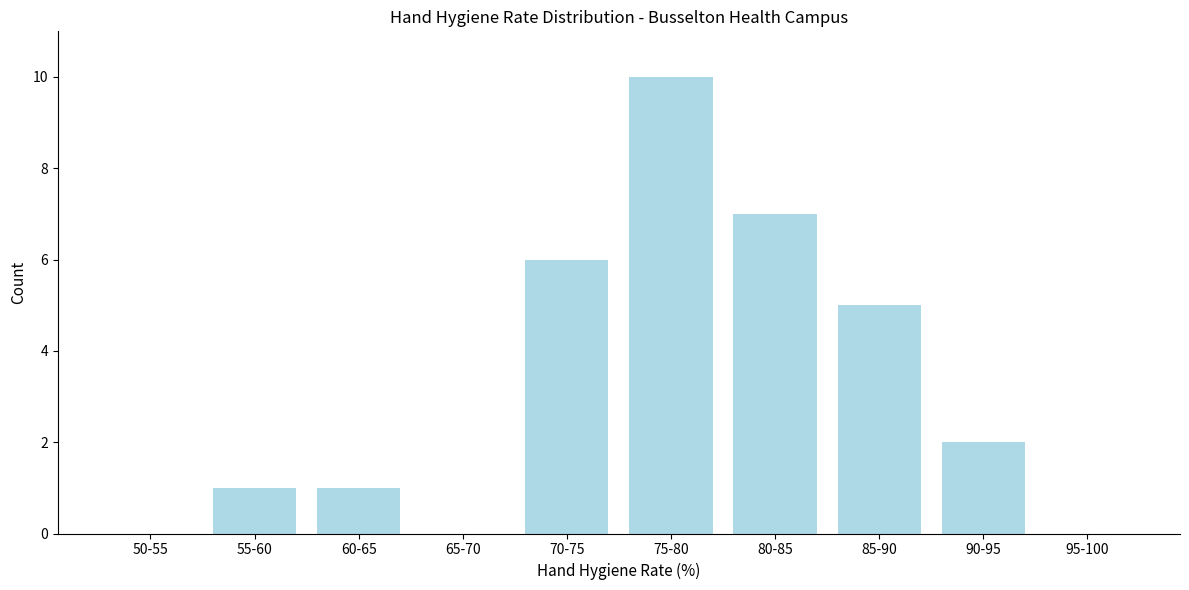

Reading left to right, extract all data points from this chart.

50-55=0	55-60=1	60-65=1	65-70=0	70-75=6	75-80=10	80-85=7	85-90=5	90-95=2	95-100=0